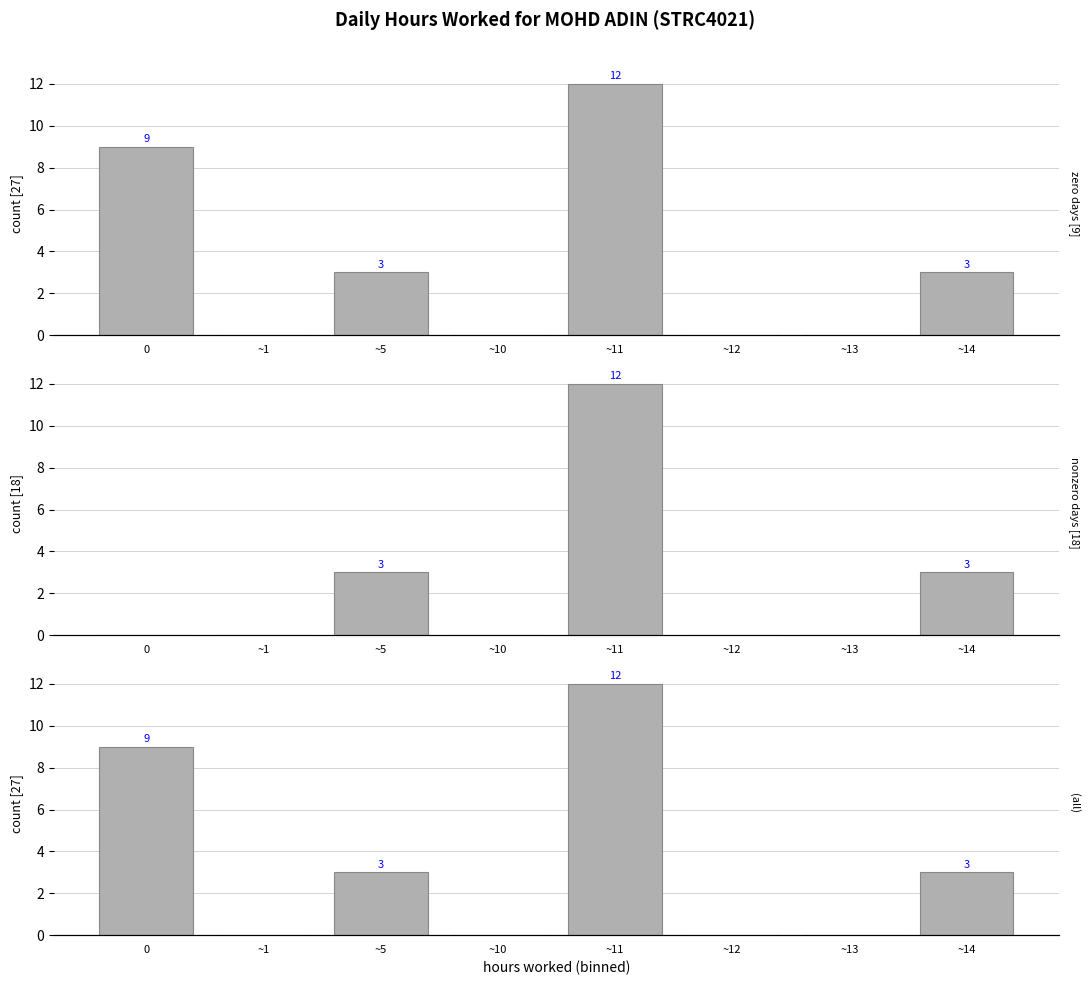

True or false: nonzero days [18] has a value of 3 at ~14.

True